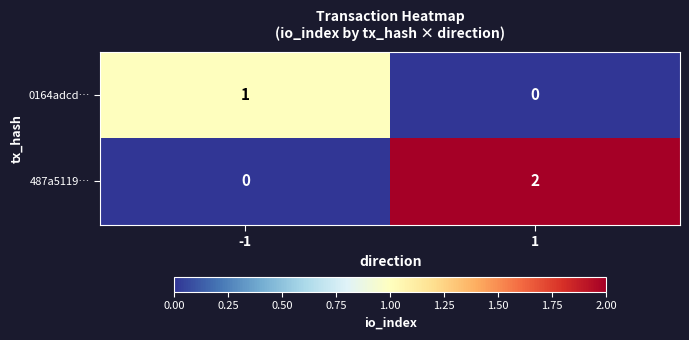

Reading left to right, extract all data points from this chart.

0164adcd…: -1=1	1=0
487a5119…: -1=0	1=2